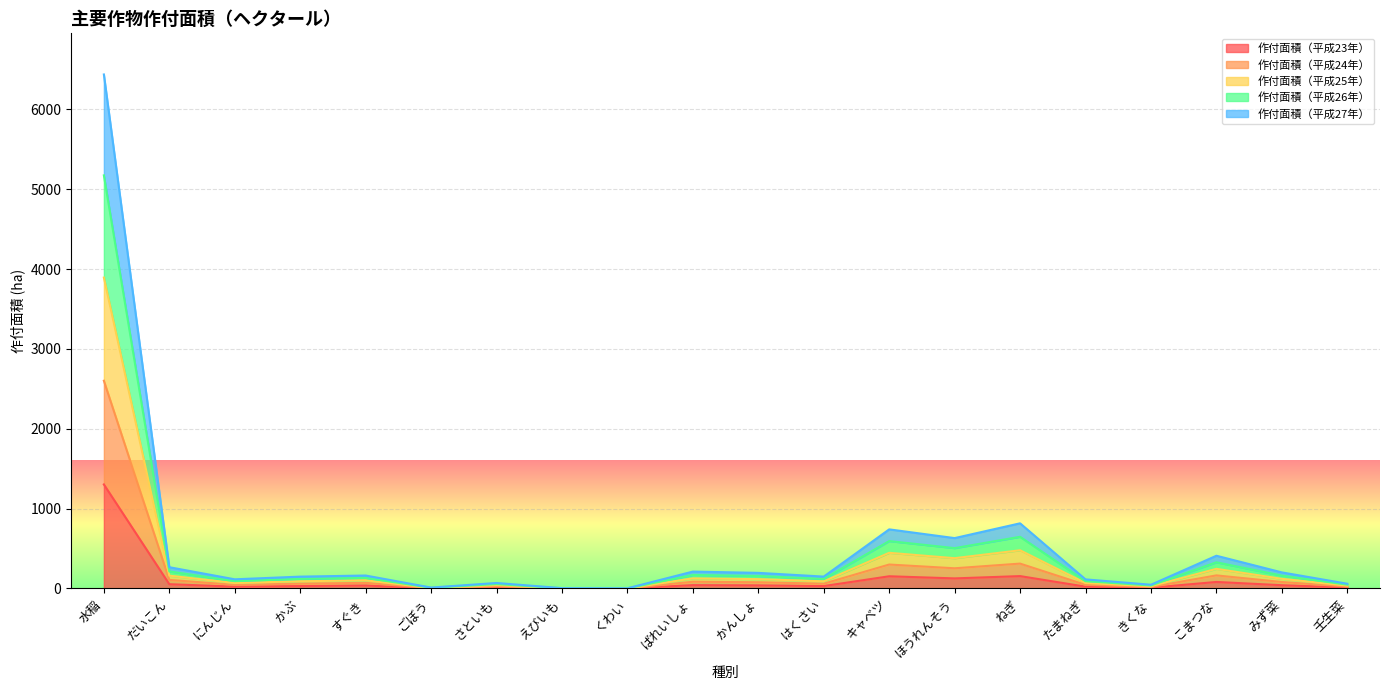

Which series has the widest spread of values?

作付面積（平成25年）